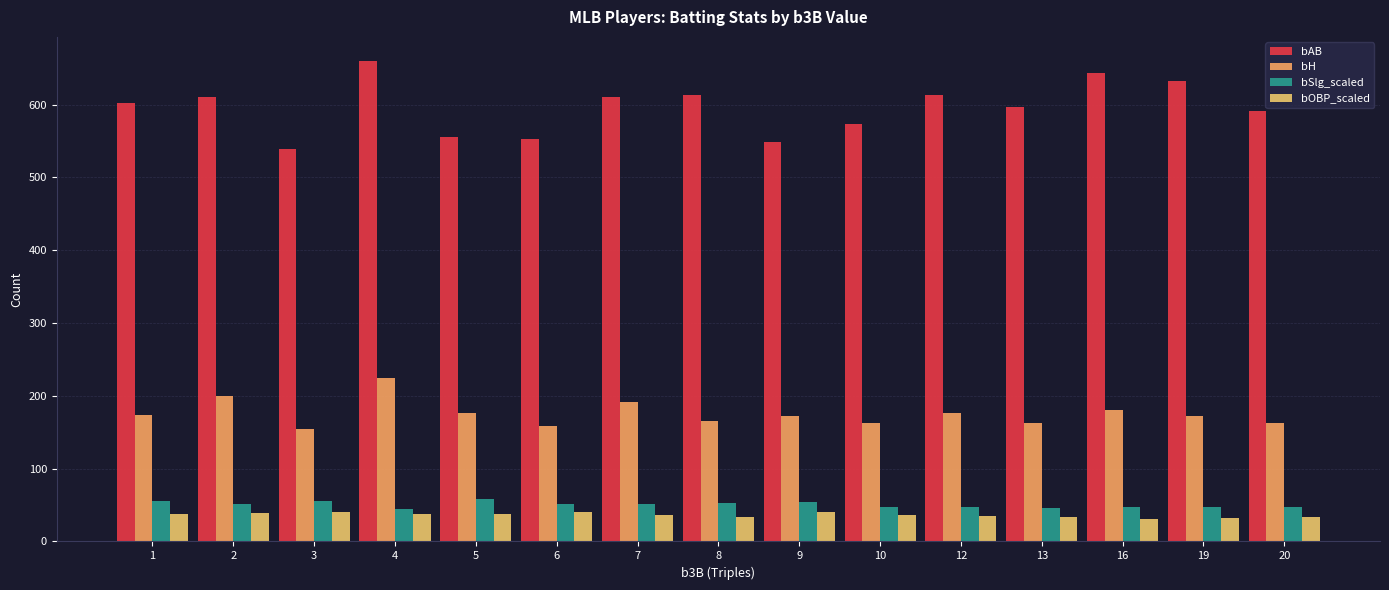

At how many categories does at least one series exceed 48?

15